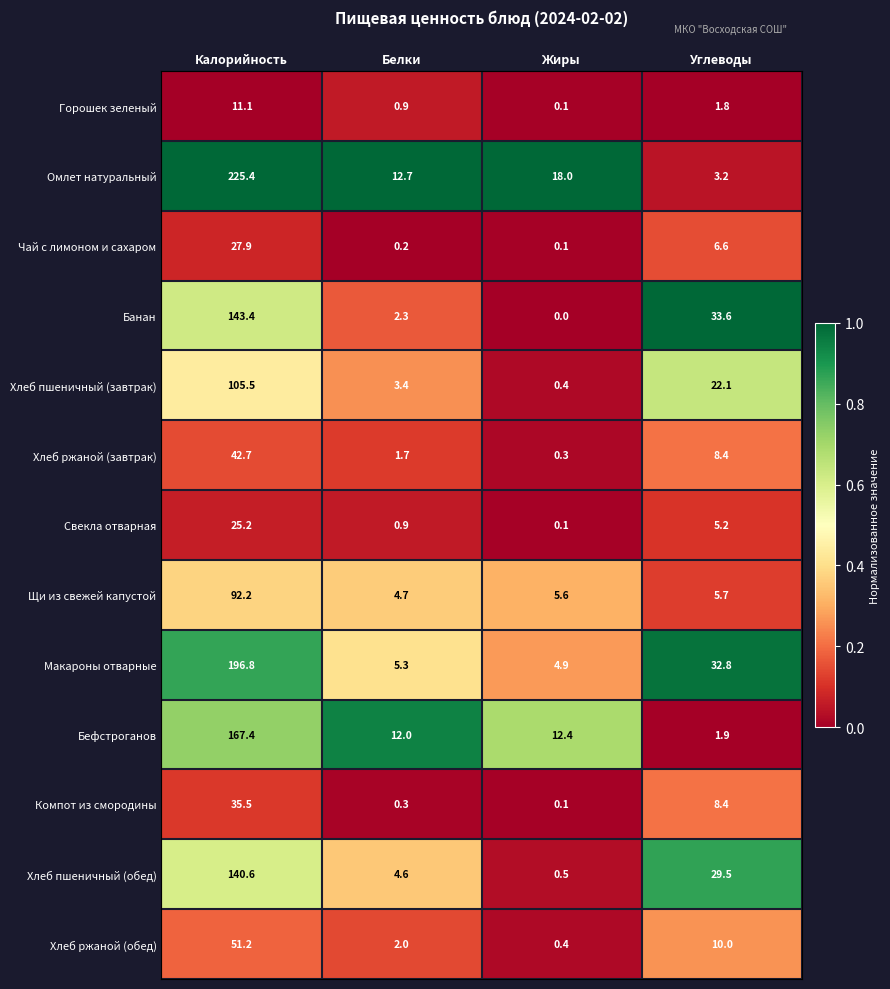

What is the difference between the second highest and minimum values in the Омлет натуральный series?

14.8